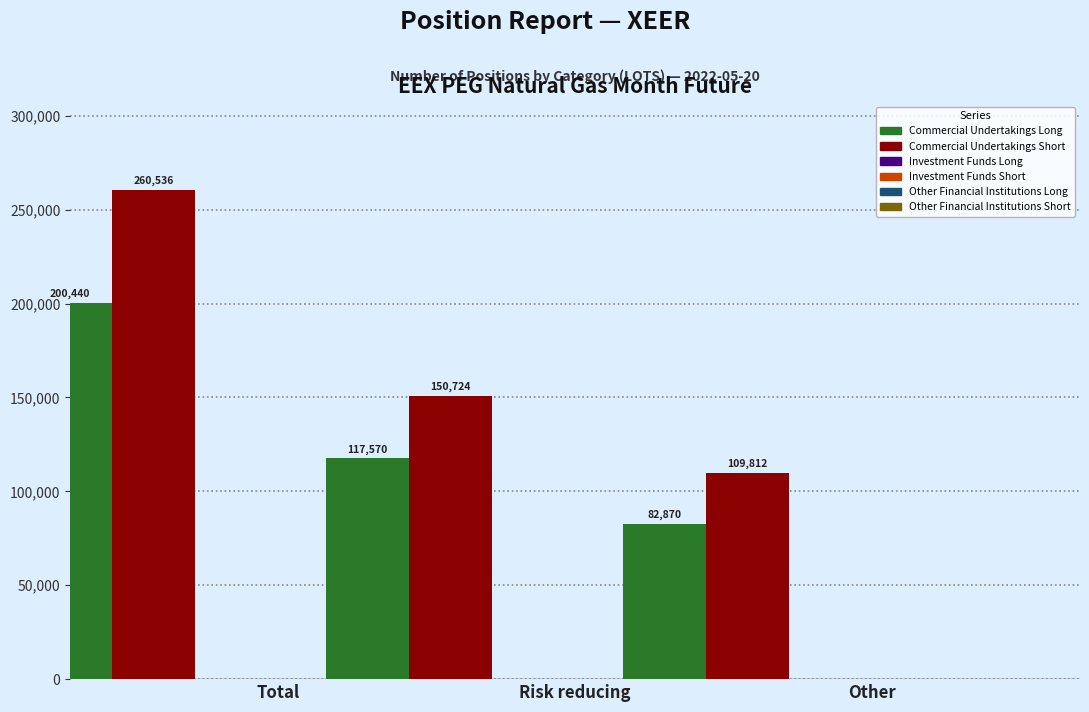

Where does the Commercial Undertakings Short series first go above 150724?

Total